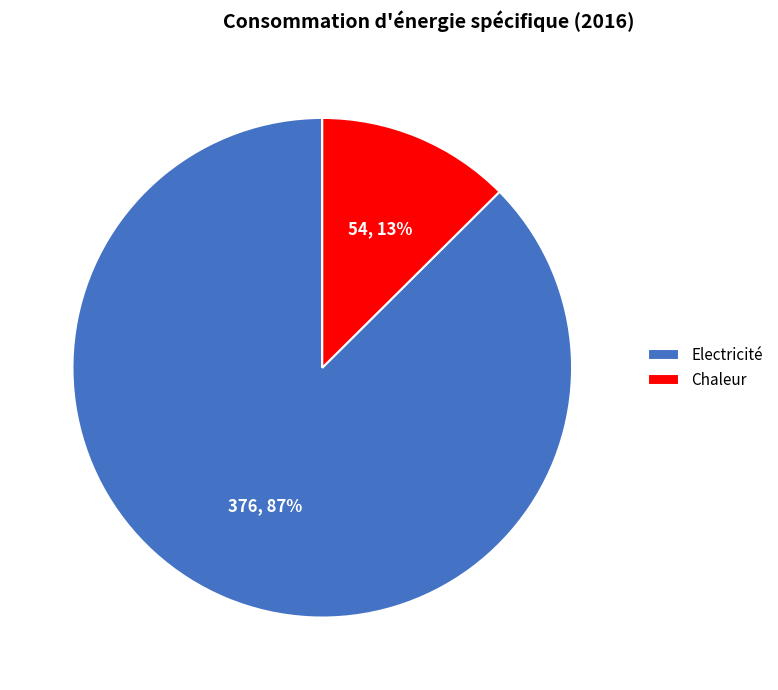

How many segments does this pie chart have?

2